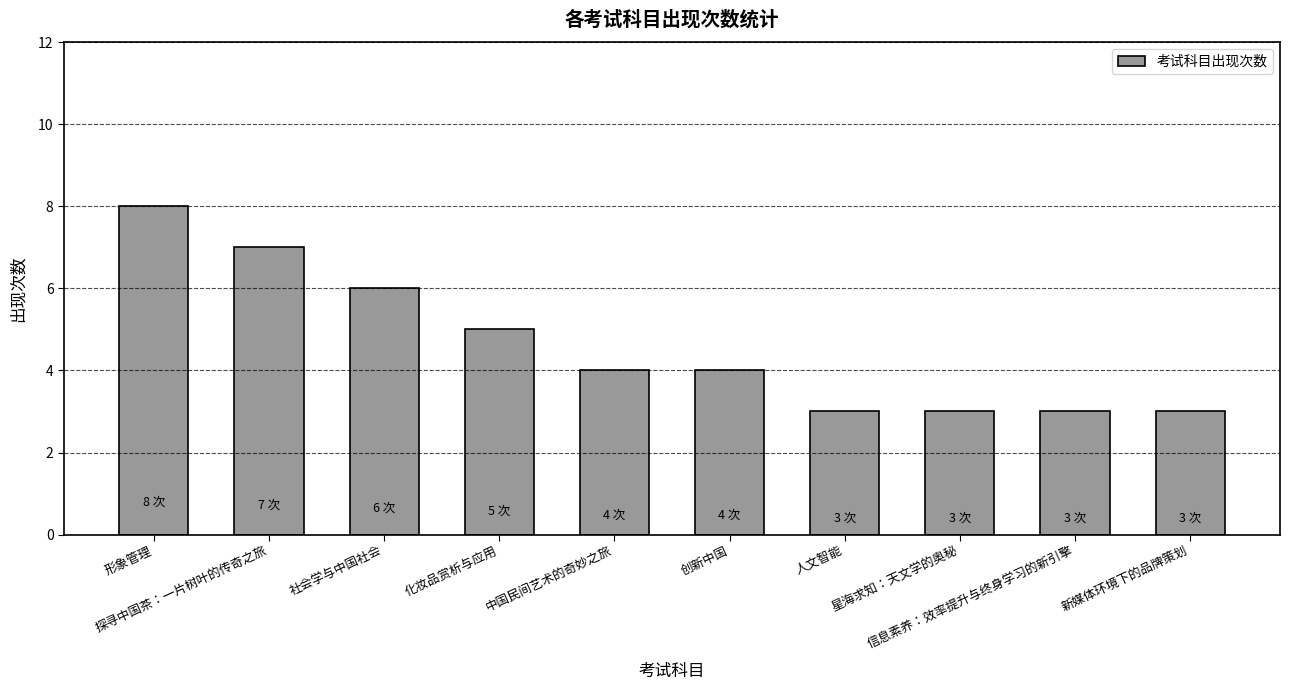

What is the approximate value at 人文智能?

3